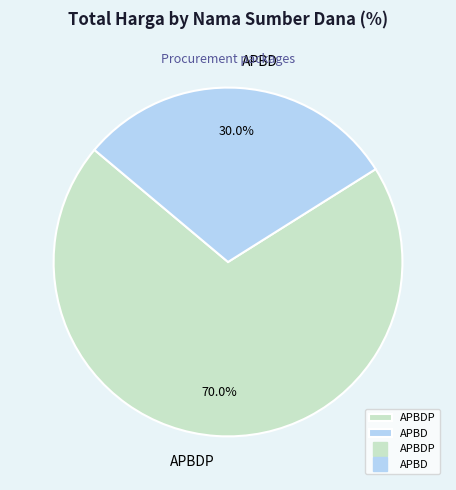

Count the number of slices in the pie.

2